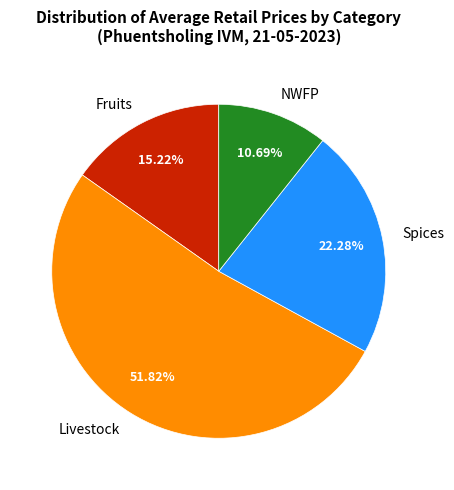

What is the smallest slice in the pie chart?

NWFP